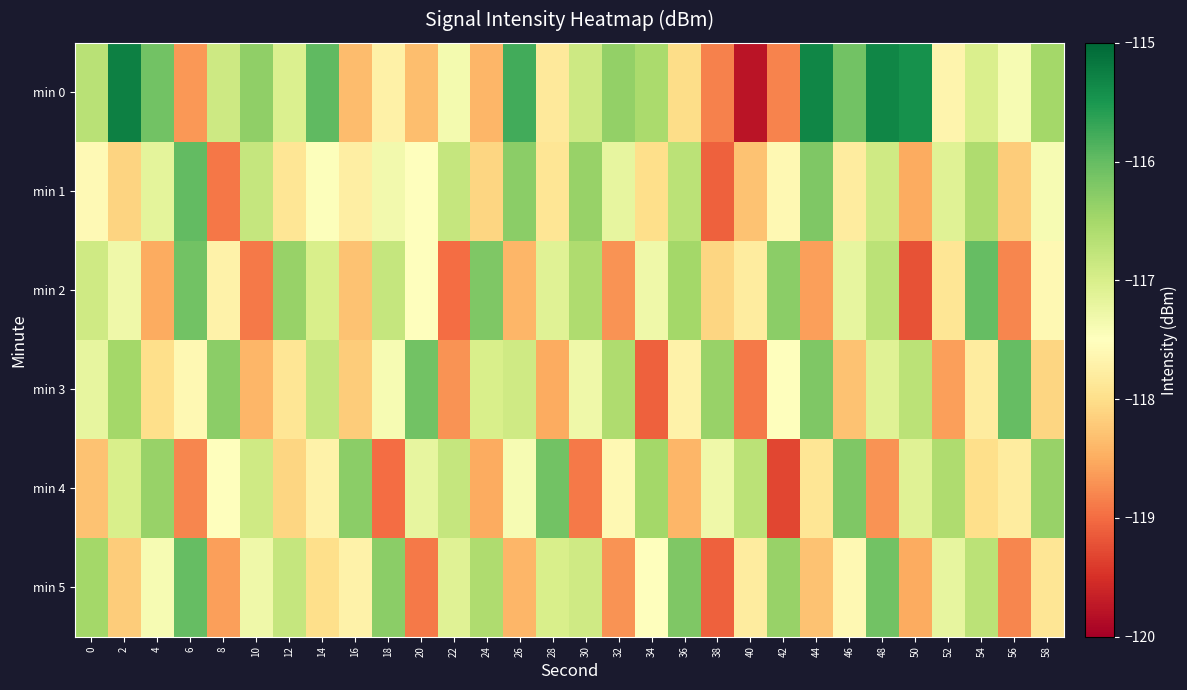

At 20, list the series in order from largest to smallest.

min 3, min 4, min 1, min 2, min 0, min 5